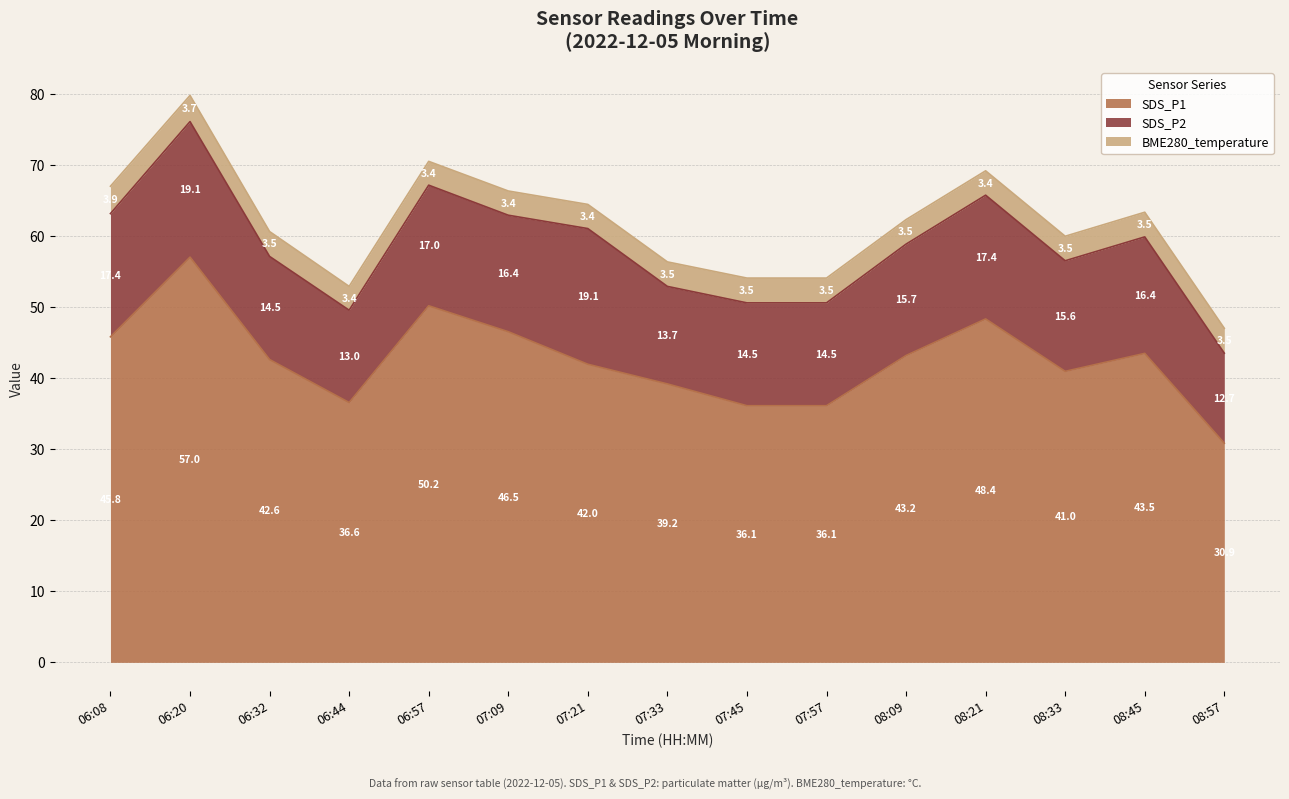

What are all the series names shown in the legend?

SDS_P1, SDS_P2, BME280_temperature